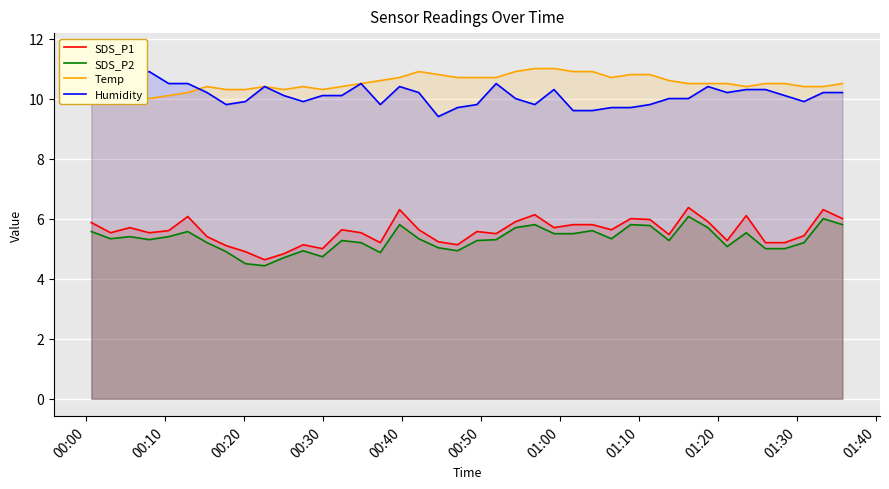

List the series in order of their peak value, highest first.

Humidity, Temp, SDS_P1, SDS_P2